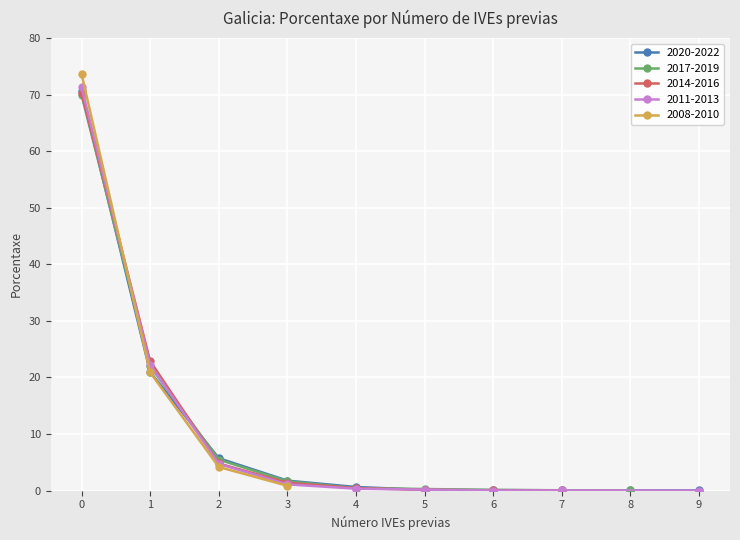

Does the chart display data point markers on the line(s)?

Yes